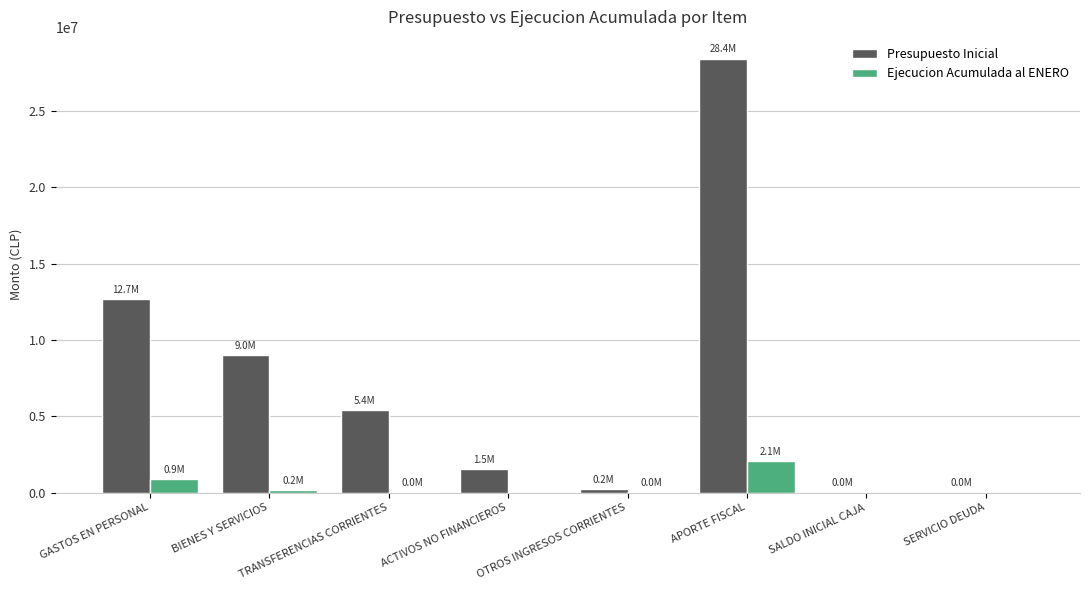

The Ejecucion Acumulada al ENERO series shows 3594411 at APORTE FISCAL. True or false?

False